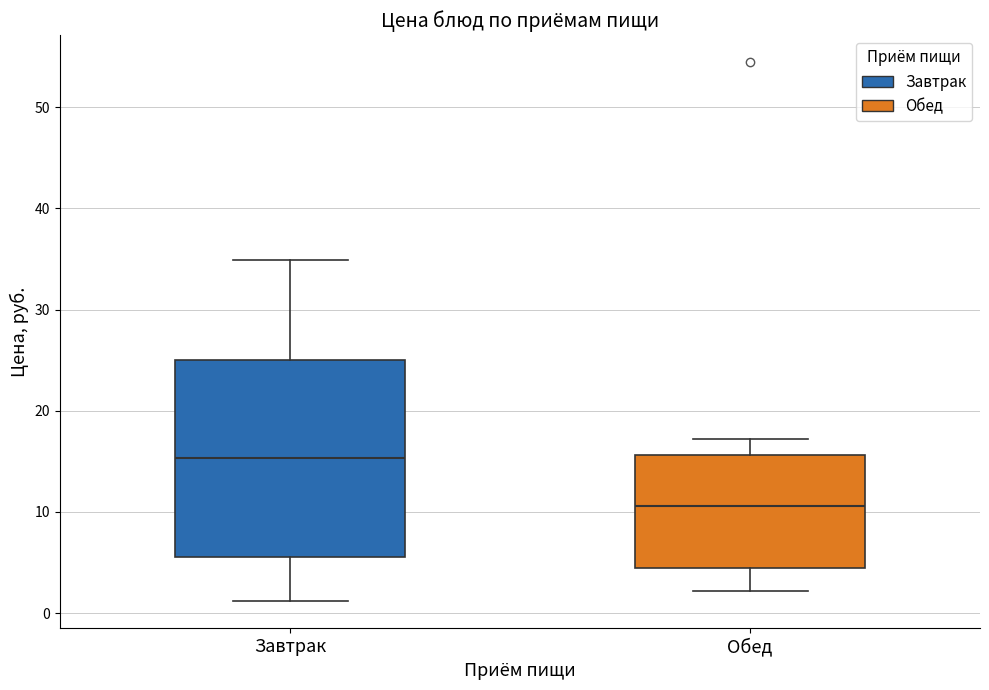

Which box is the tallest, from its lower edge to its upper edge?

Завтрак